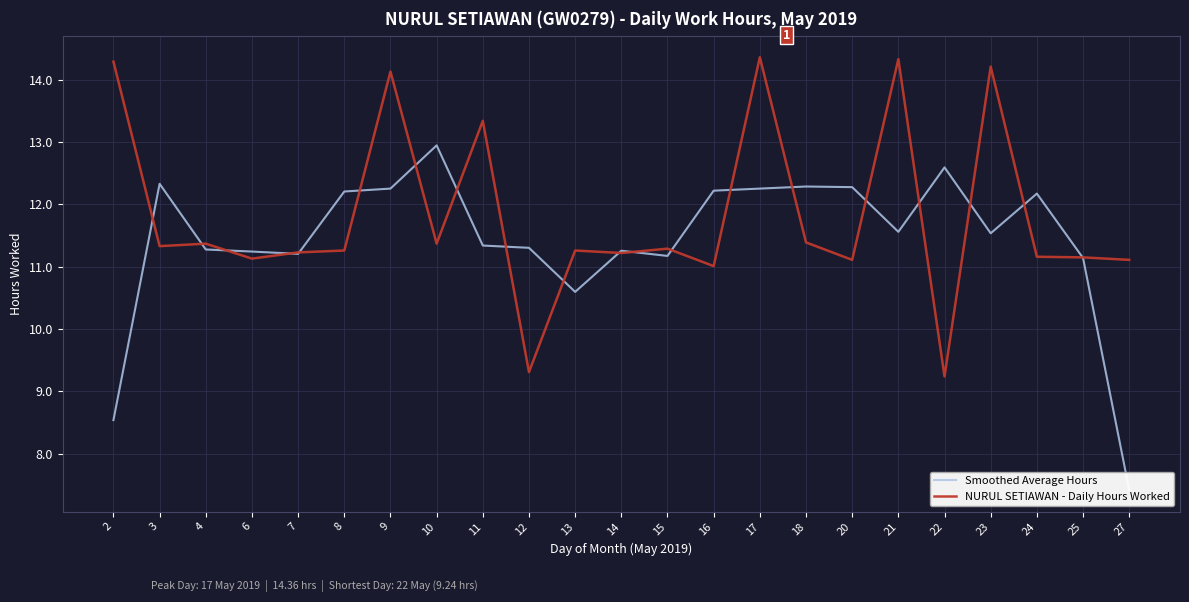

Which category has the lowest value in the NURUL SETIAWAN - Daily Hours Worked series?

22